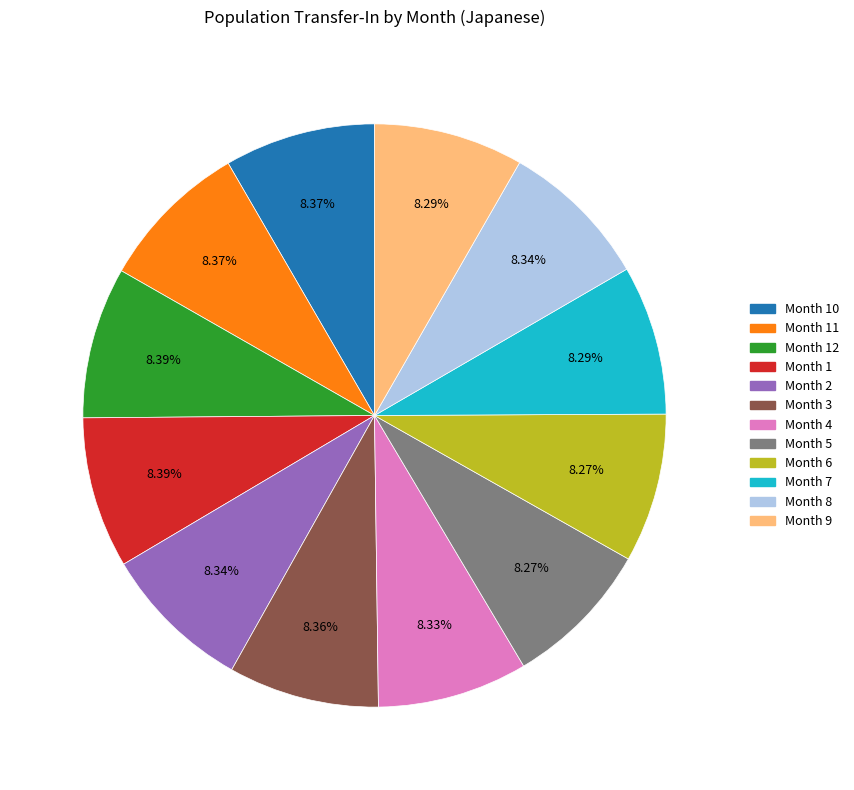

Count the number of slices in the pie.

12